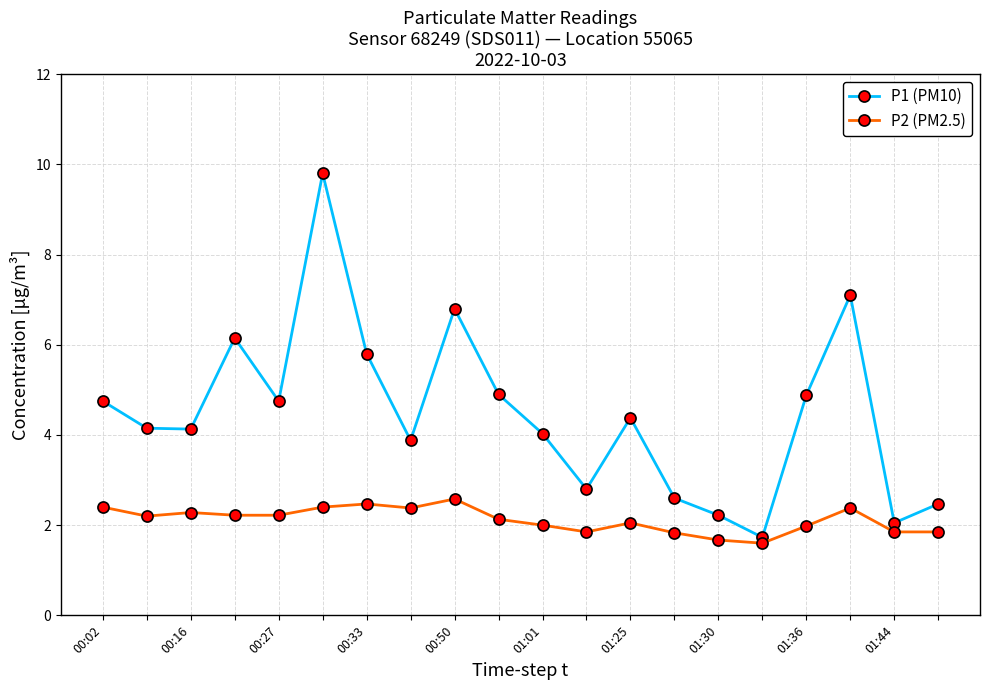

Does the chart display data point markers on the line(s)?

Yes